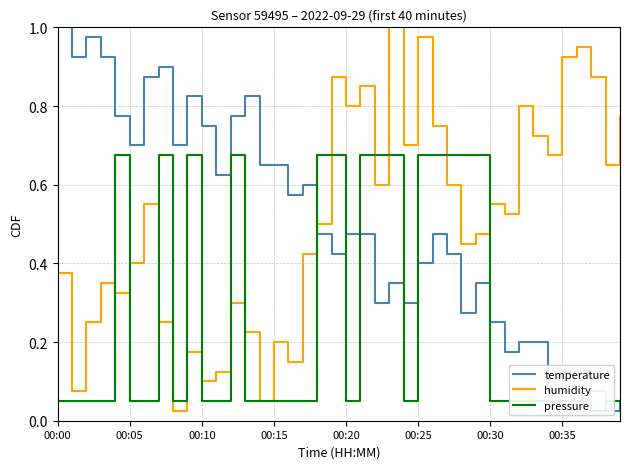

At which category is the sum across all series the highest?

00:25